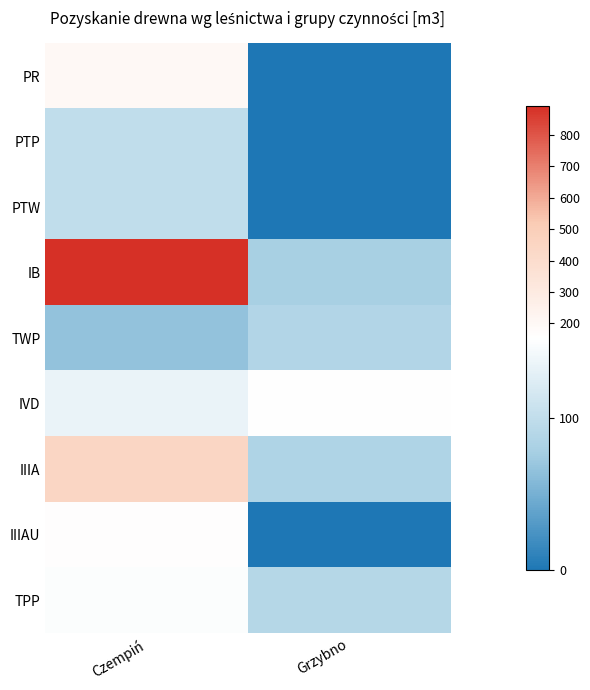

What is the maximum value shown in the chart?

891